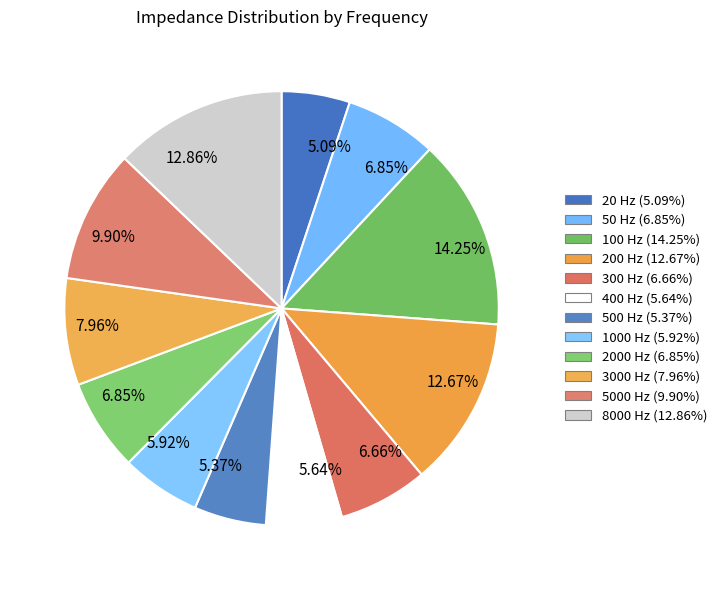

How many segments does this pie chart have?

12